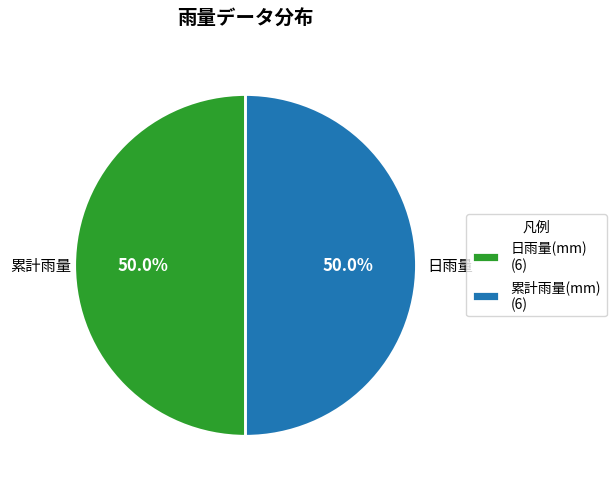

Do 累計雨量(mm) (6) and 日雨量(mm) (6) together represent more than half of the pie?

Yes